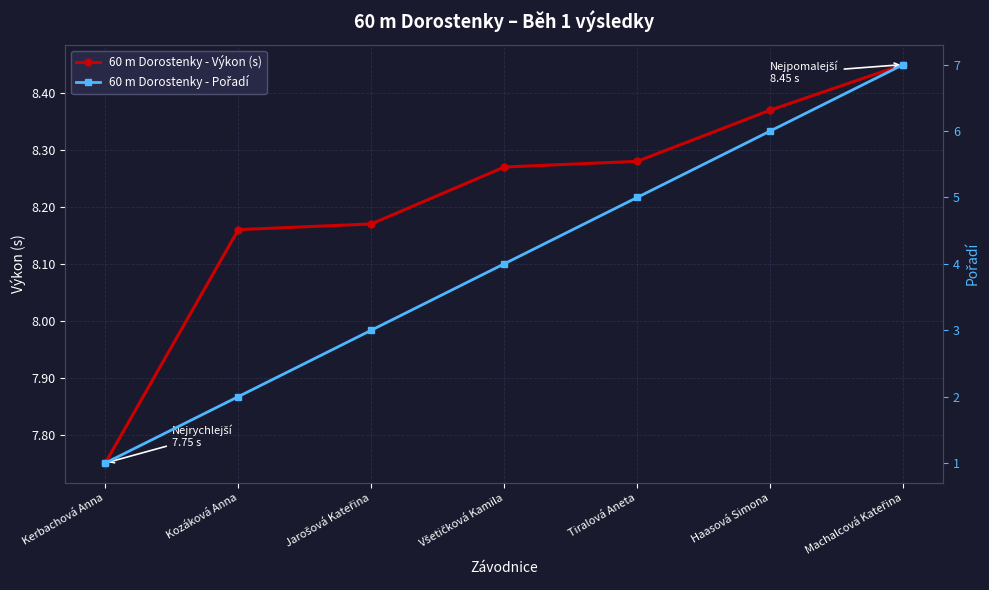

How many data points in 60 m Dorostenky - Pořadí are above 4?

3